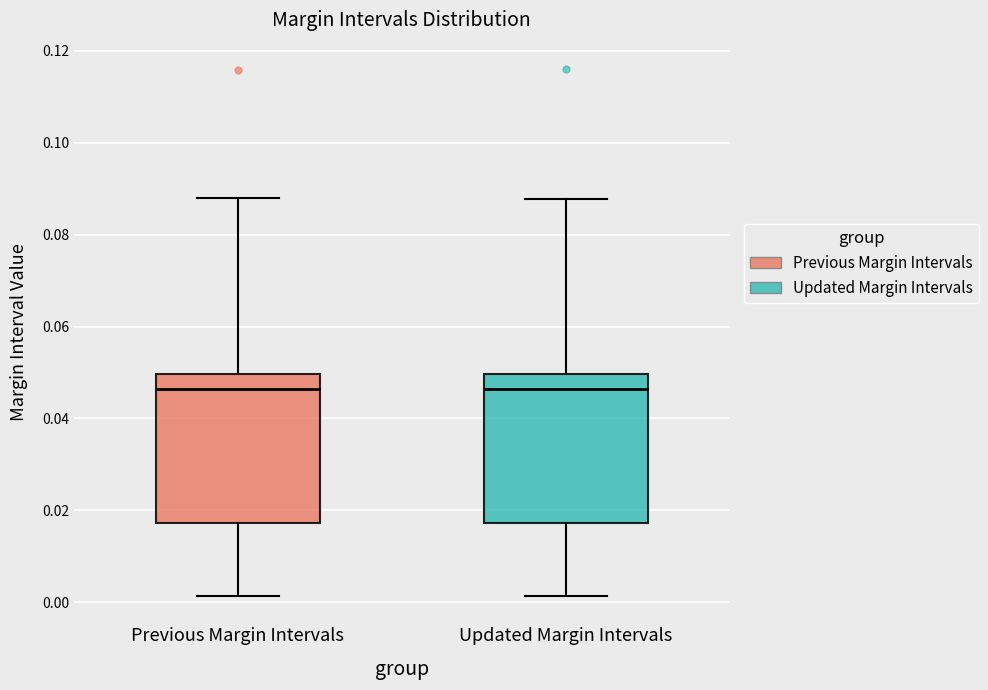

Reading left to right, read every box against the y-axis: the position of its median line, the range the box covers, and the ends of its whiskers. The values are not printed on the chart, so give them approximately, as read against the axis.

Previous Margin Intervals: median 0.046, box 0.018 to 0.050, whiskers 0.002 to 0.088
Updated Margin Intervals: median 0.046, box 0.018 to 0.050, whiskers 0.002 to 0.088